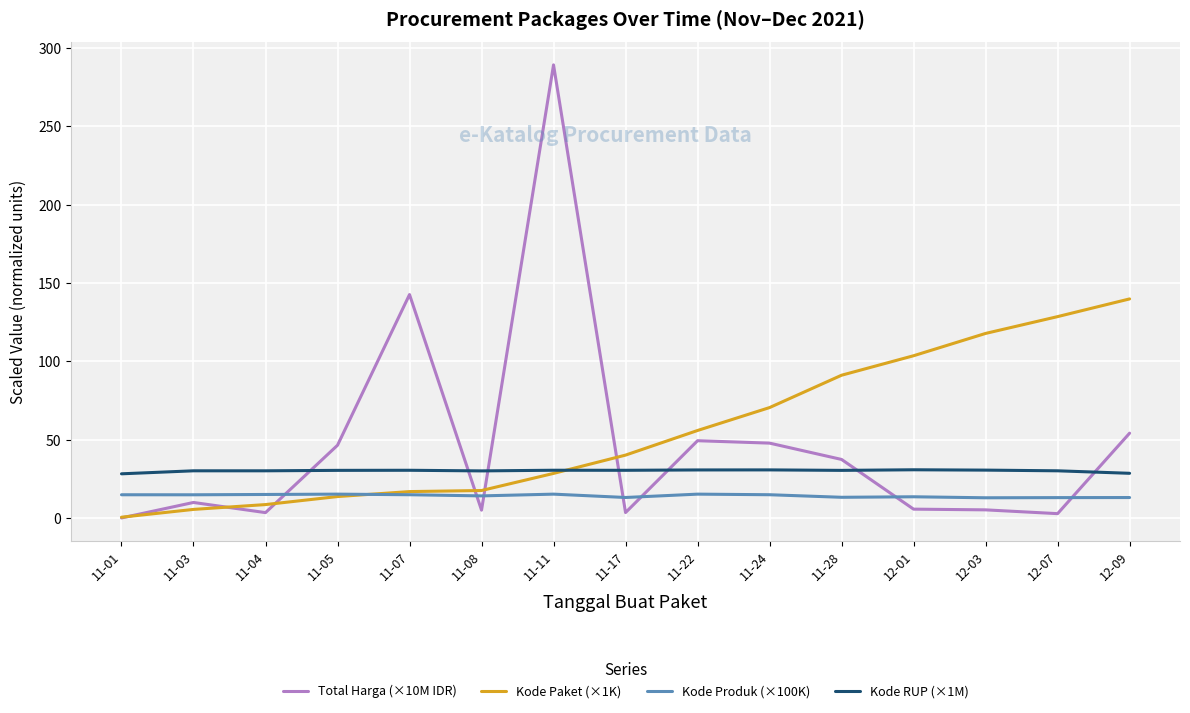

Read the Kode Paket (×1K) value at 11-03.

5.4